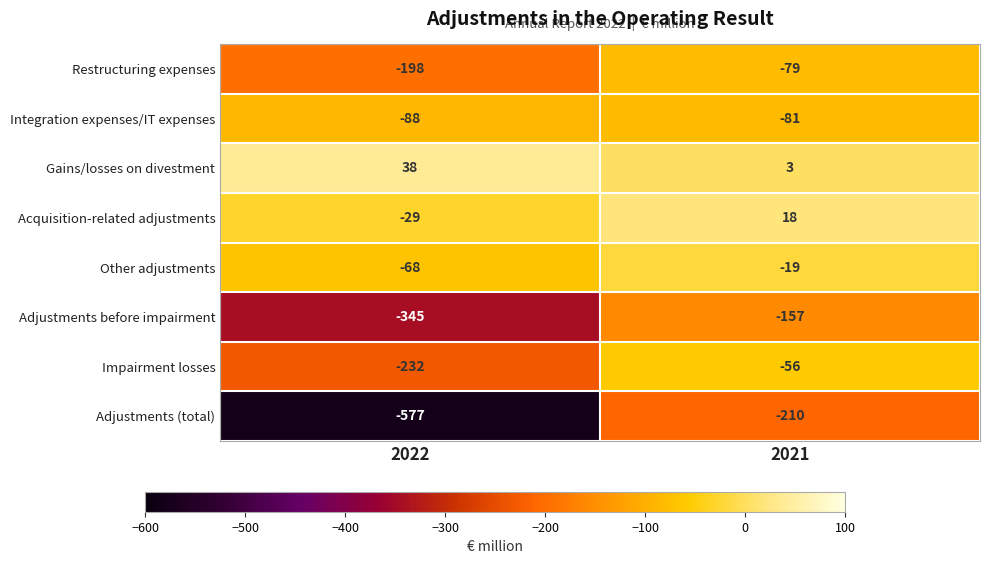

Reading right to left, list all the values displayed in this chart.

Restructuring expenses: 2021=-79	2022=-198
Integration expenses/IT expenses: 2021=-81	2022=-88
Gains/losses on divestment: 2021=3	2022=38
Acquisition-related adjustments: 2021=18	2022=-29
Other adjustments: 2021=-19	2022=-68
Adjustments before impairment: 2021=-157	2022=-345
Impairment losses: 2021=-56	2022=-232
Adjustments (total): 2021=-210	2022=-577